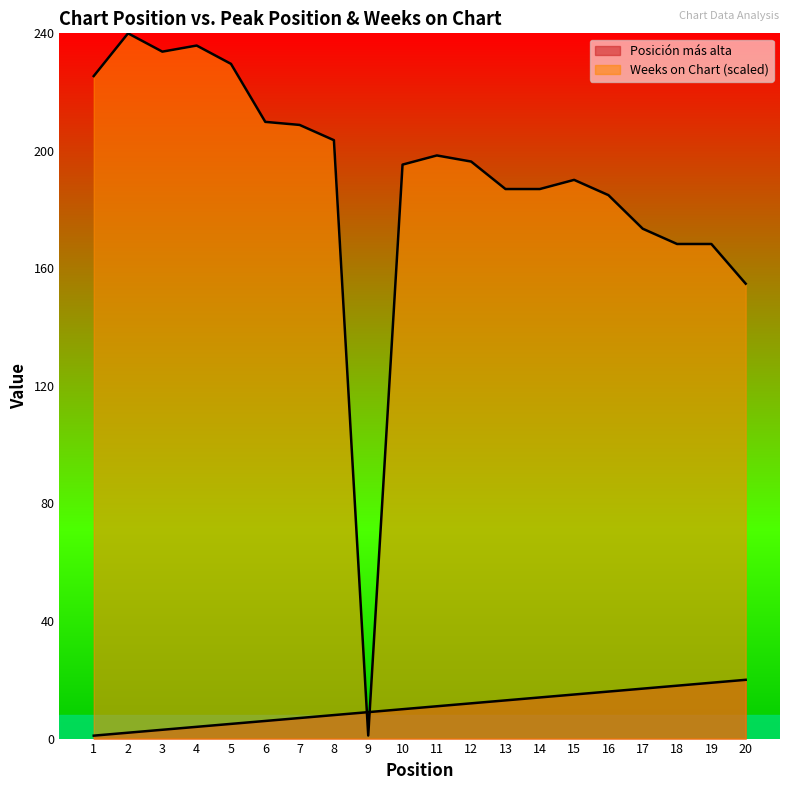

What is the total value across all series at 5?

234.6